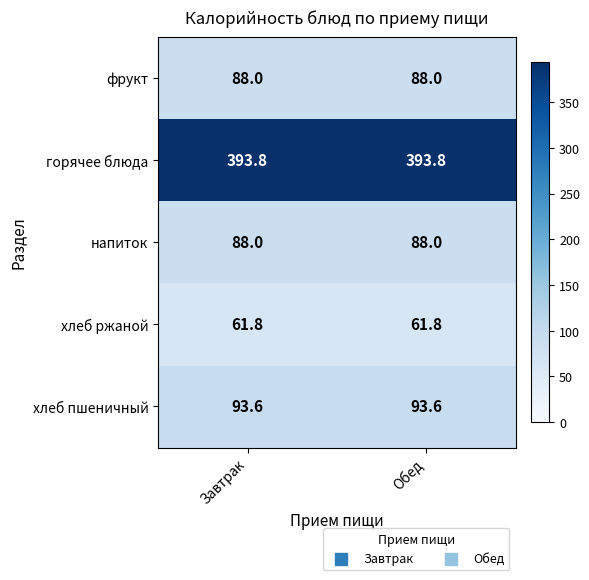

Read the горячее блюда value at Обед.

393.8